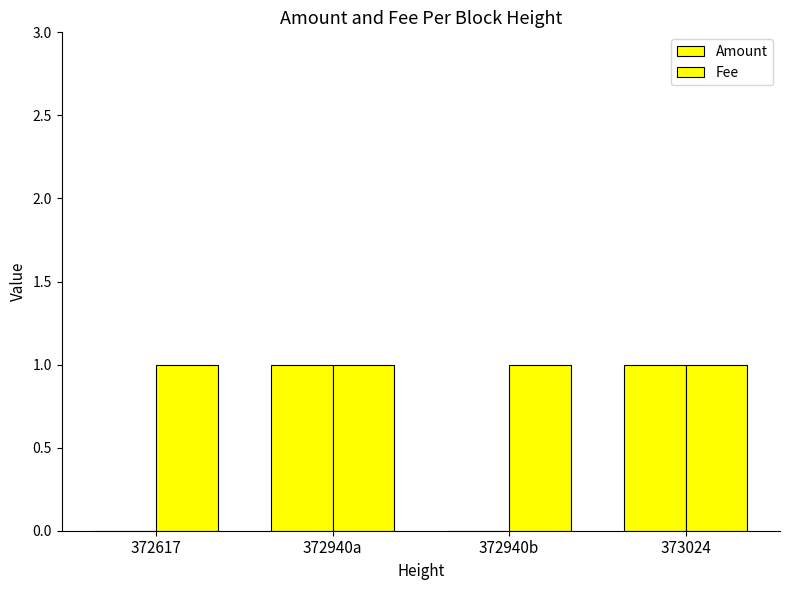

How many groups of bars are there?

4